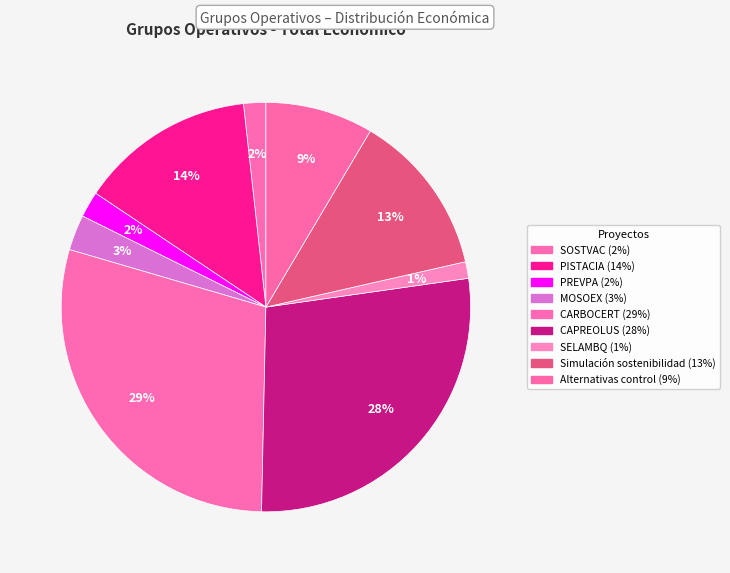

How many slices are in this pie chart?

9